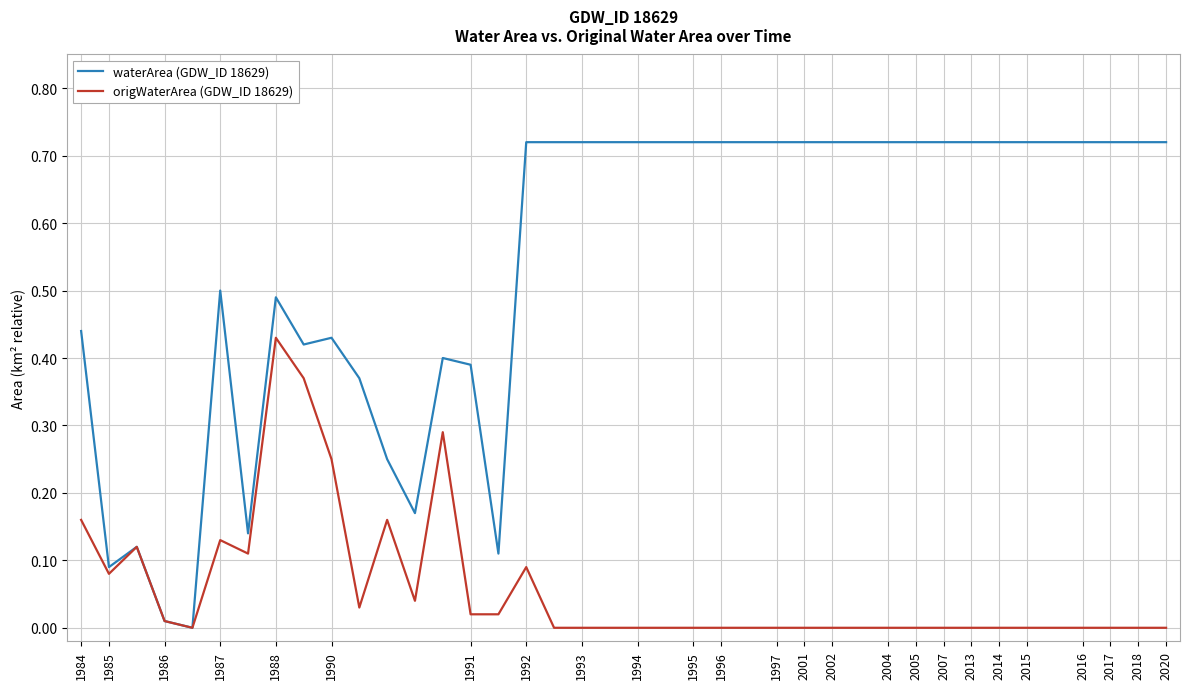

Which series has the largest total across all categories?

waterArea (GDW_ID 18629)